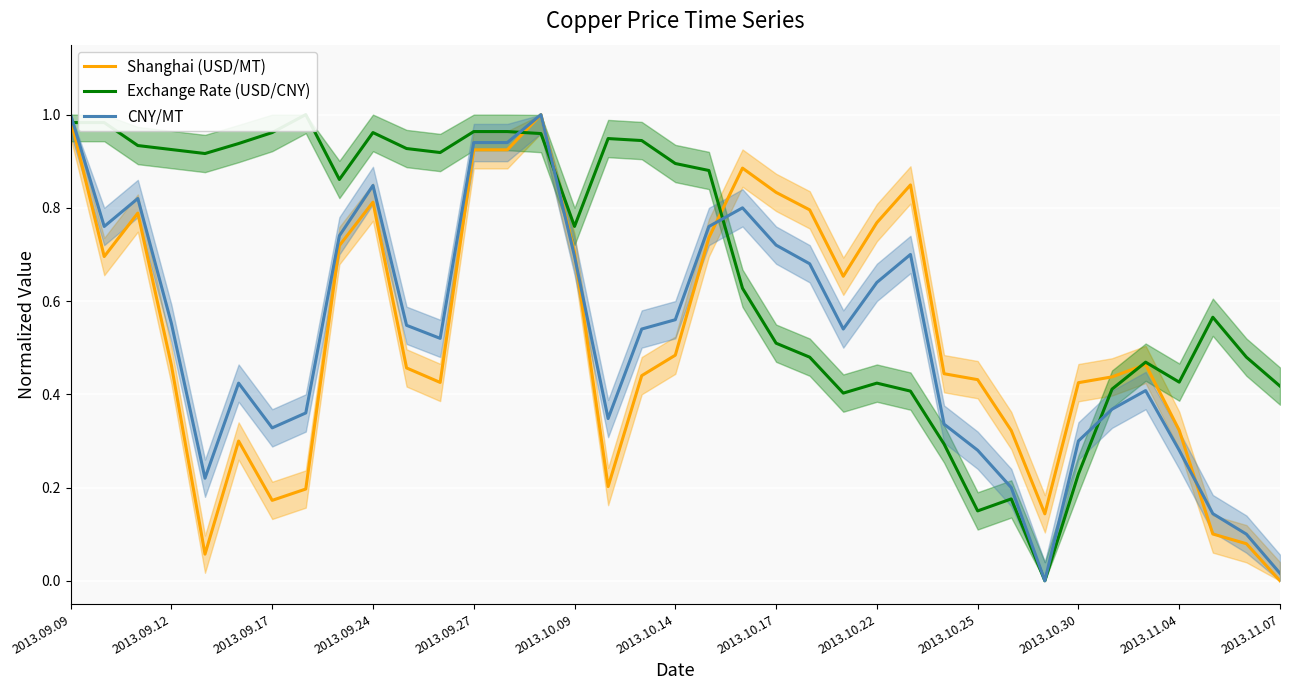

True or false: CNY/MT has a value of 0.3 at 2013.10.30.

True